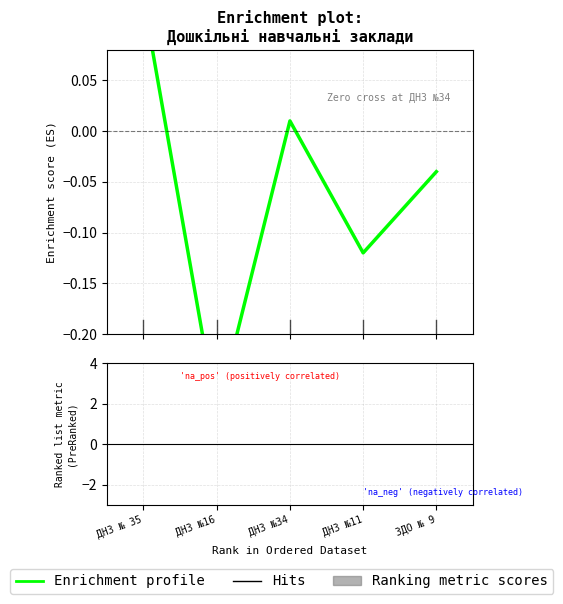

How many data points are less than 0?

3